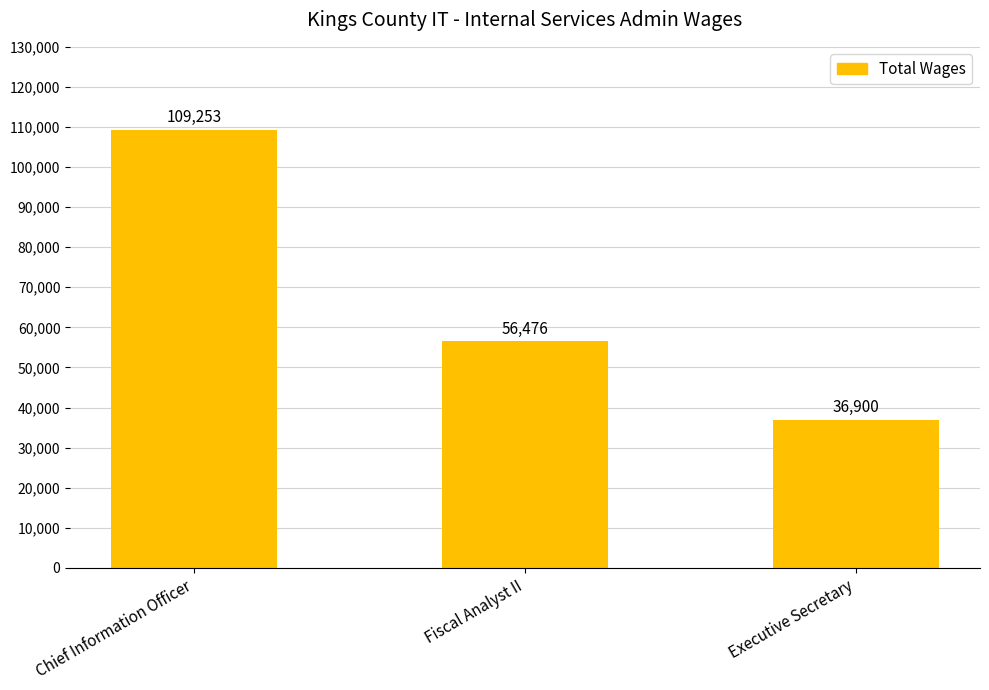

What is the ratio of the value at Executive Secretary to the value at Fiscal Analyst II?

0.7